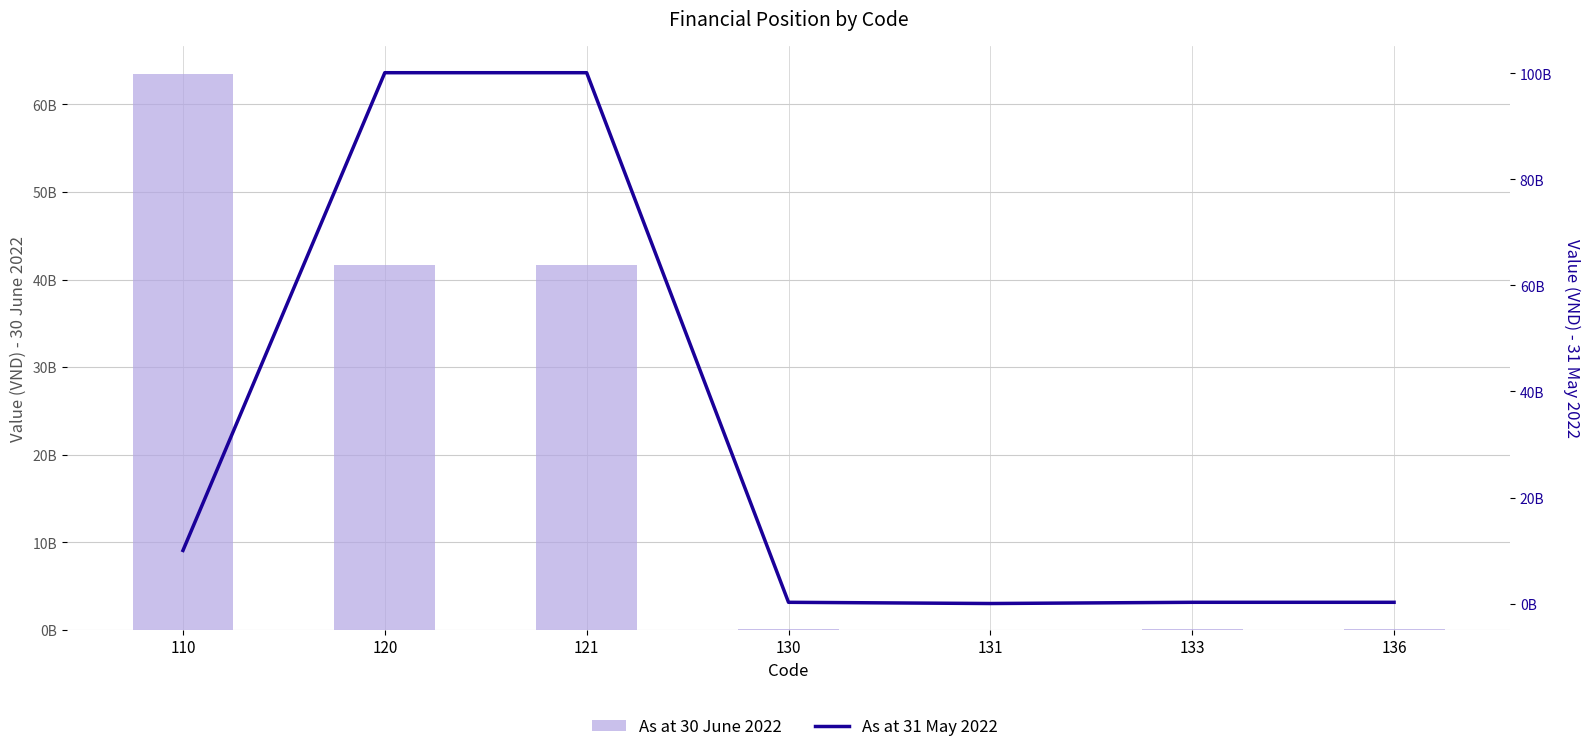

Which series has the widest spread of values?

As at 31 May 2022